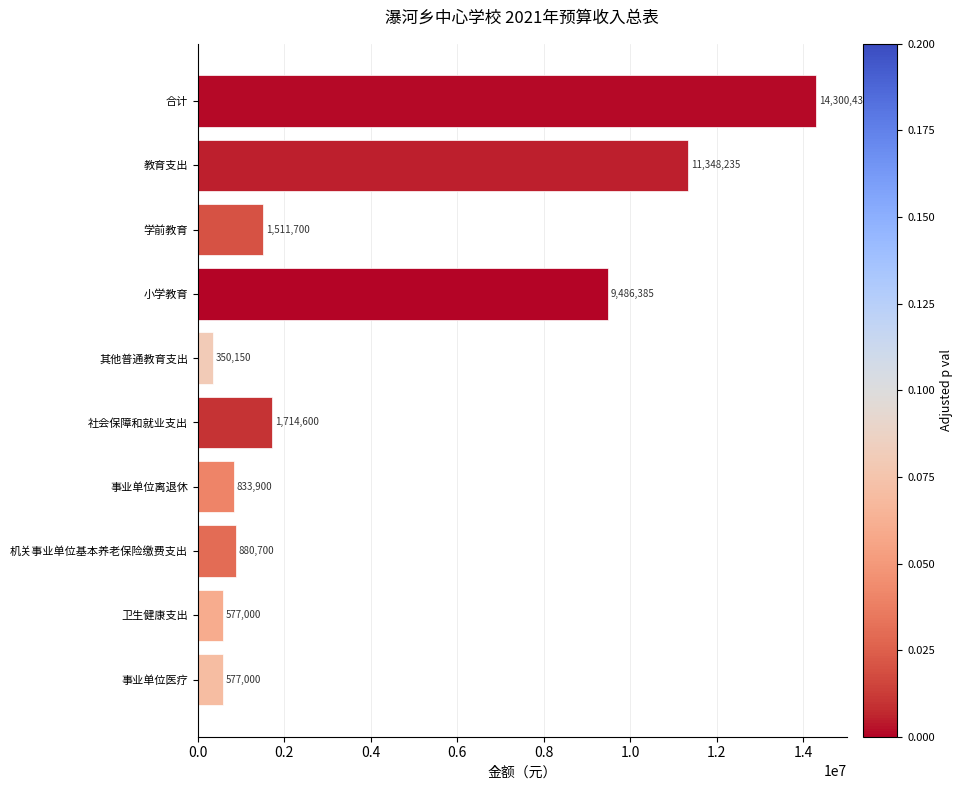

How many categories are shown in the chart?

10